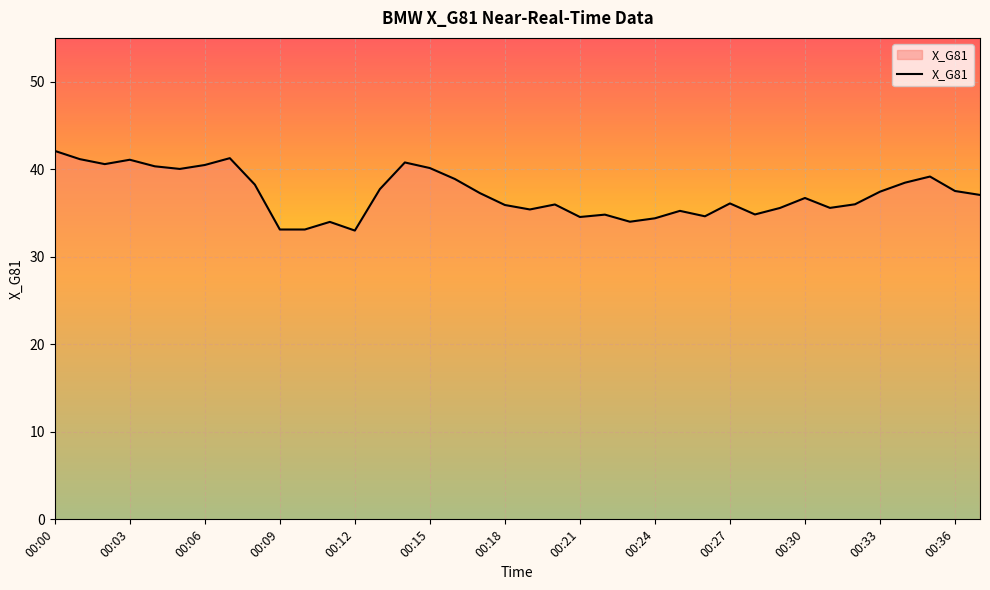

What is the greatest value displayed?

42.1